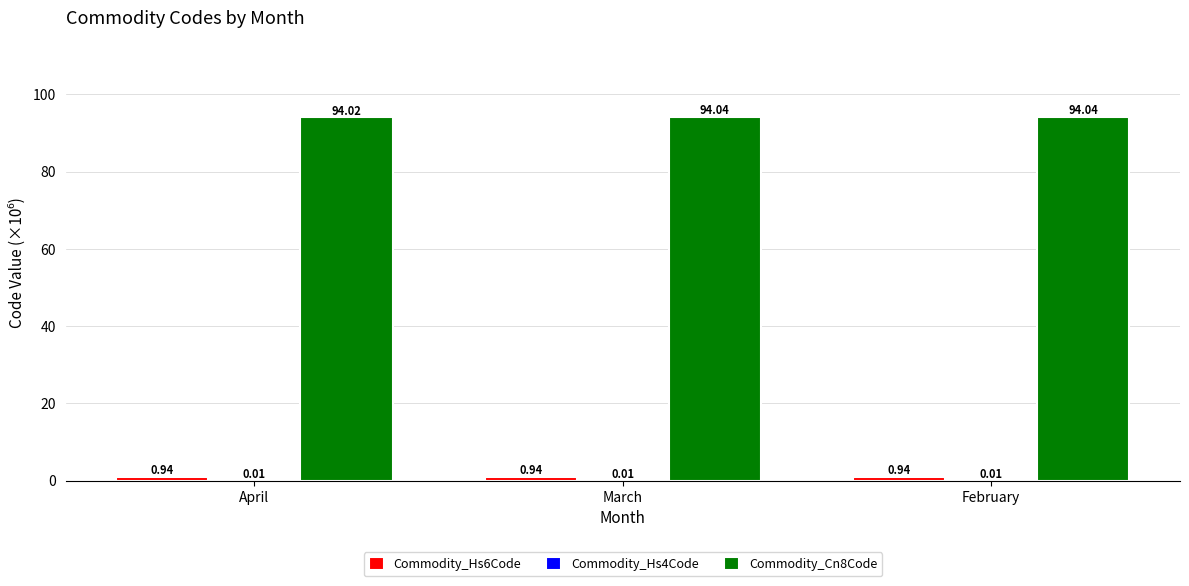

What is the total value across all series at April?

95.0